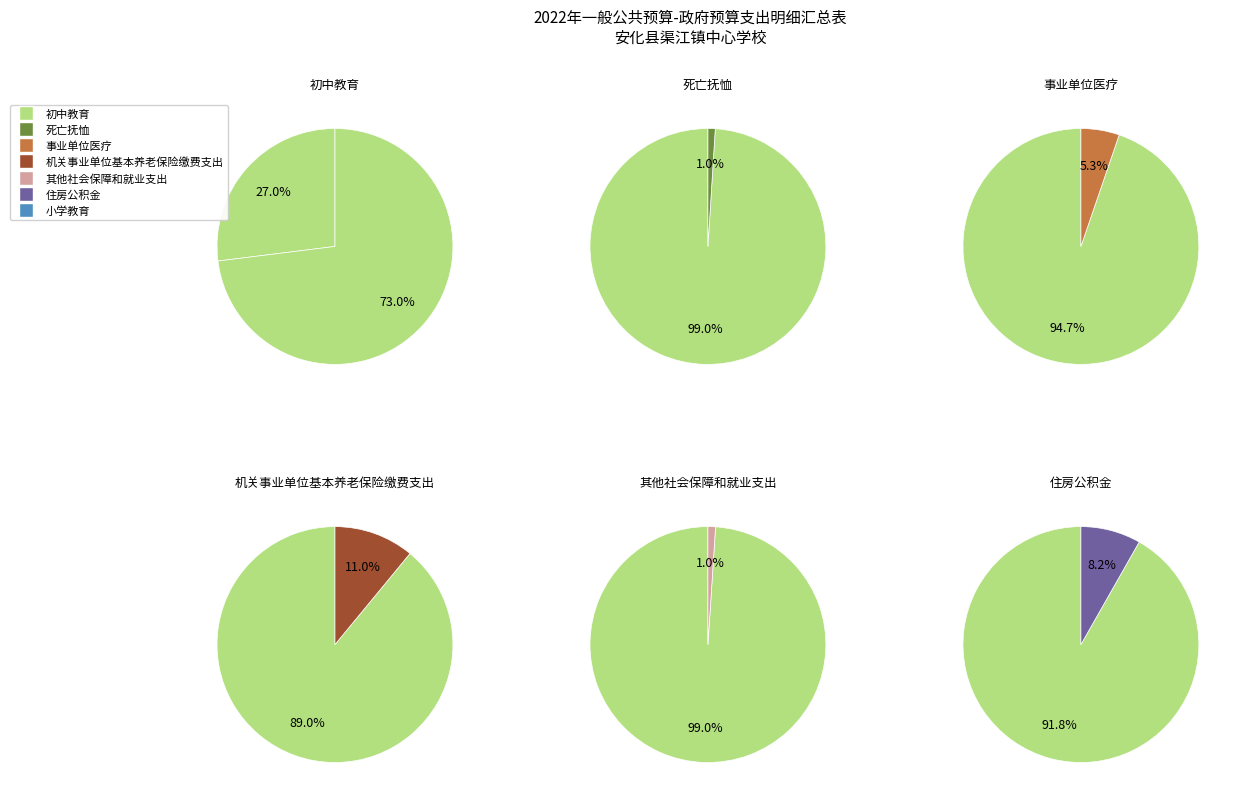

To the nearest percent, what is the combined percentage of 初中教育 and 其他社会保障和就业支出?

74%